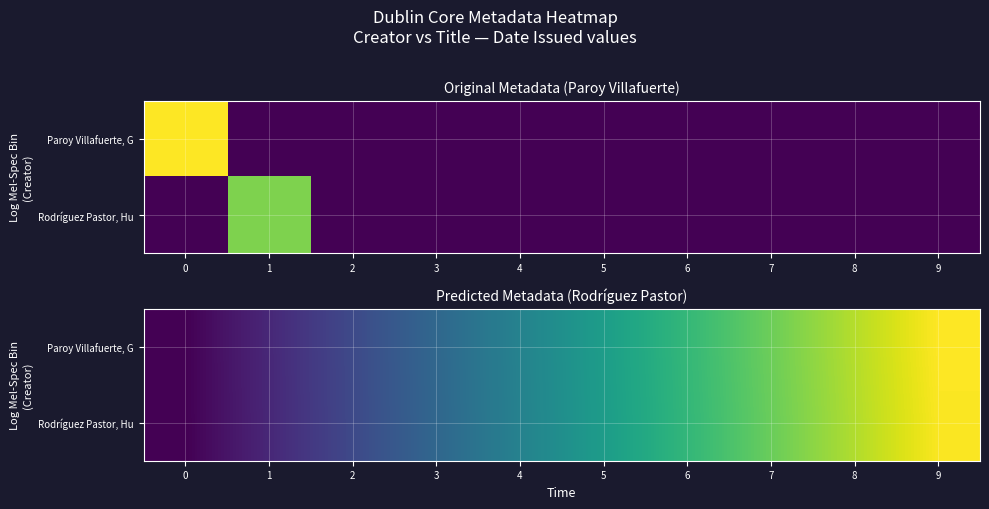

At 1, list the series in order from largest to smallest.

Paroy Villafuerte, G, Rodríguez Pastor, Hu